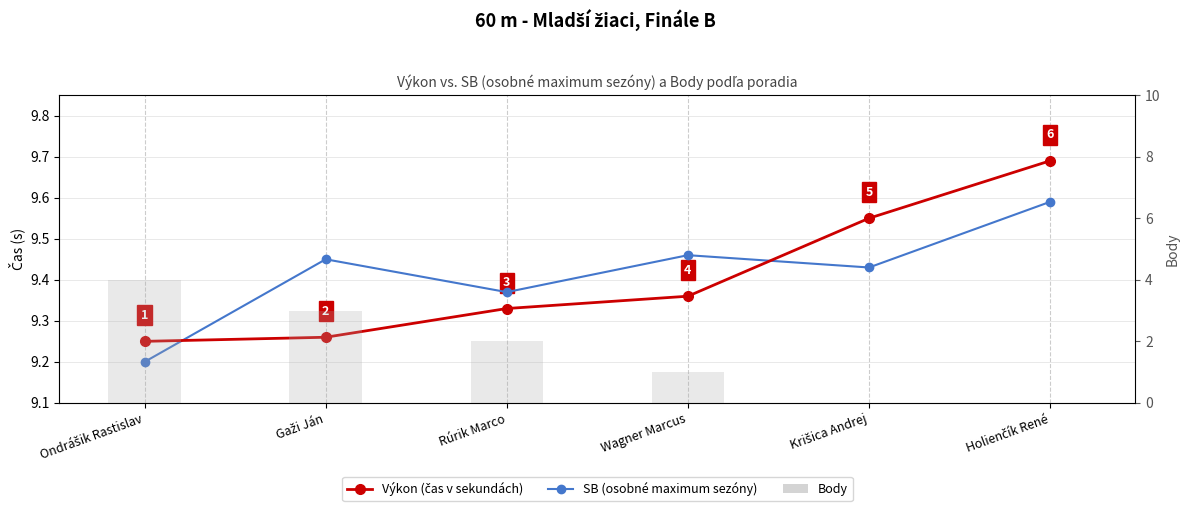

Which series changed the most between Ondrášik Rastislav and Rúrik Marco?

Body